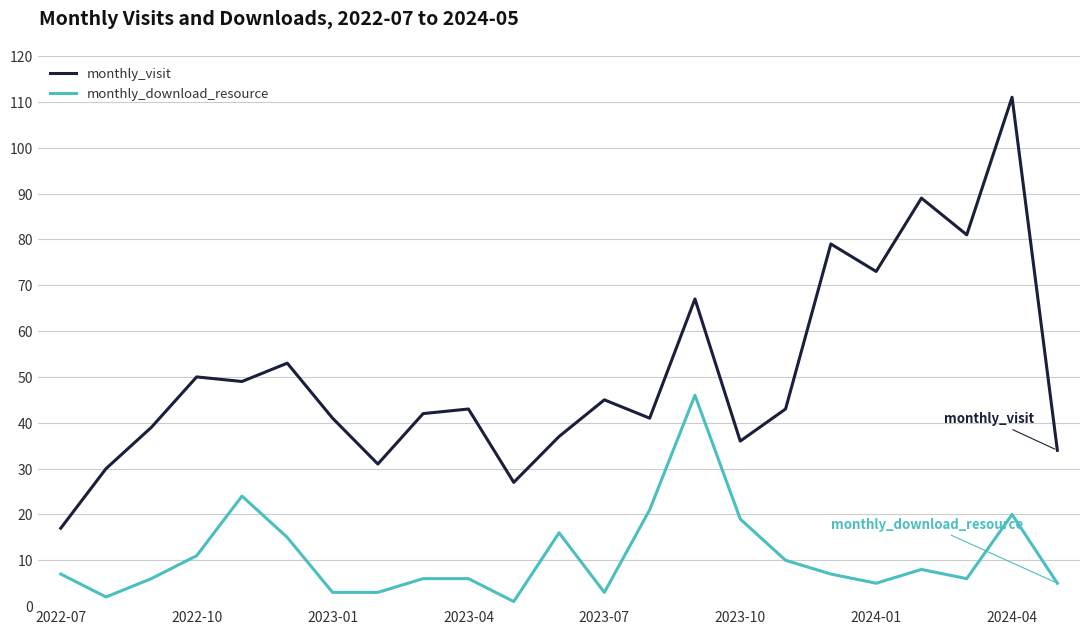

True or false: monthly_visit and monthly_download_resource cross at least once.

False